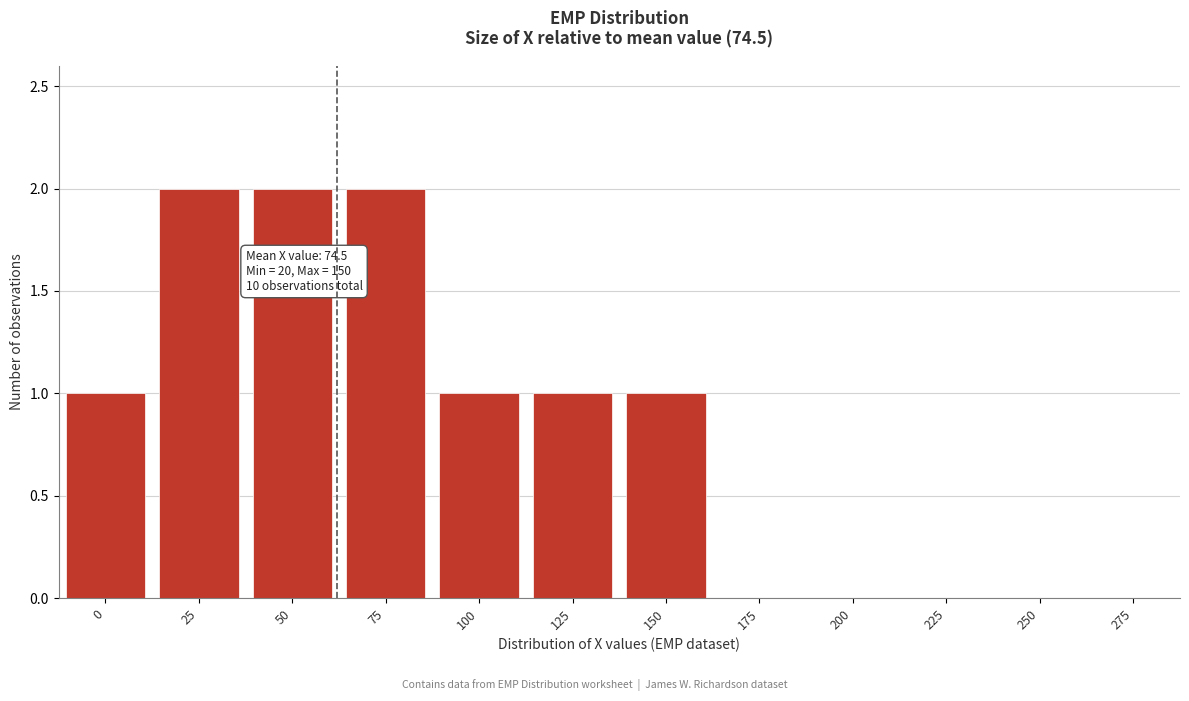

Reading right to left, what are all the values shown in this chart?

275=0	250=0	225=0	200=0	175=0	150=1	125=1	100=1	75=2	50=2	25=2	0=1